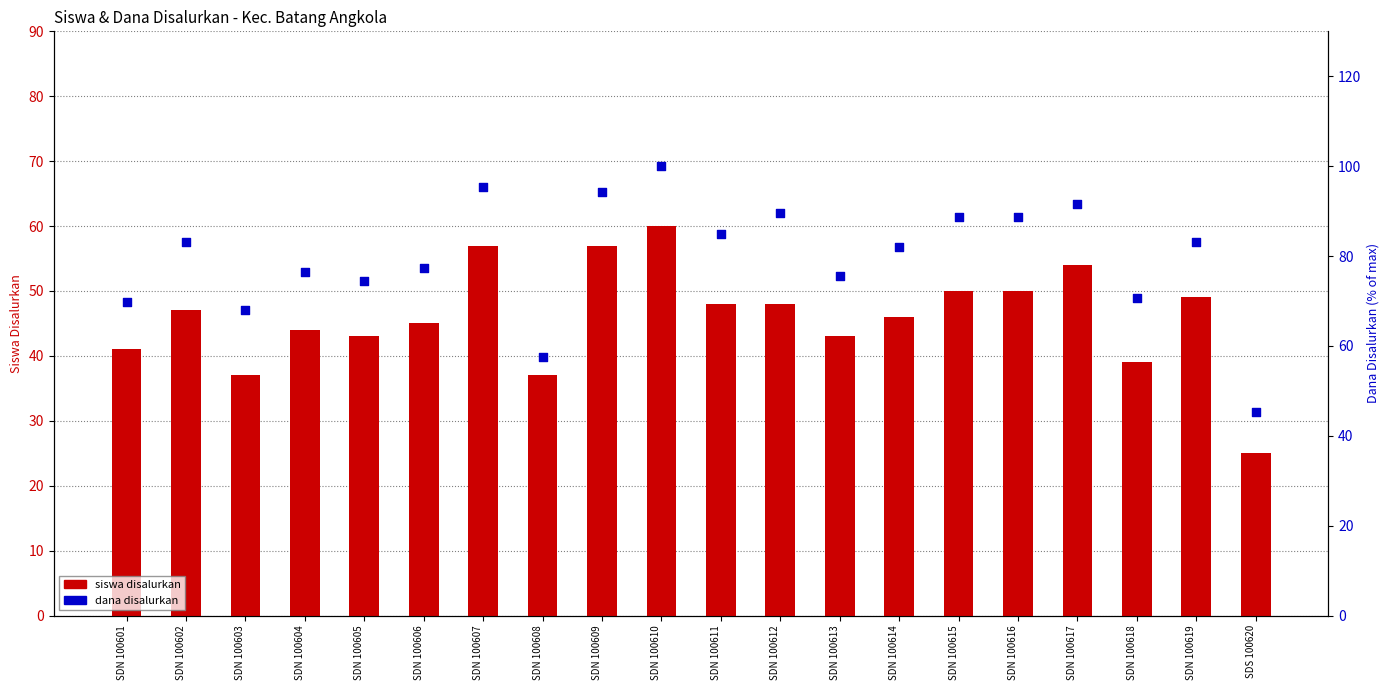

Which series has the widest spread of Y values?

dana disalurkan